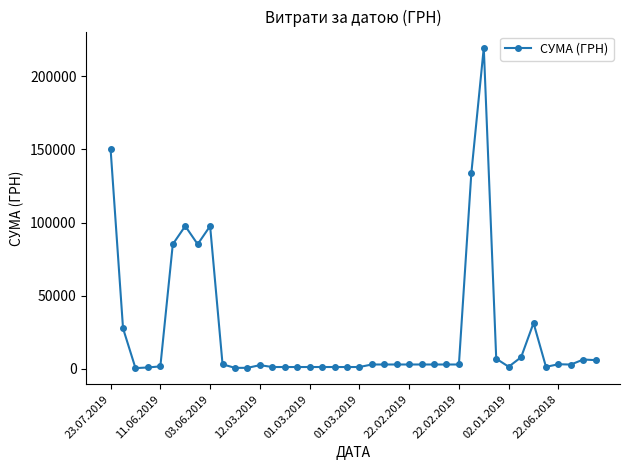

How many series are shown in this chart?

1